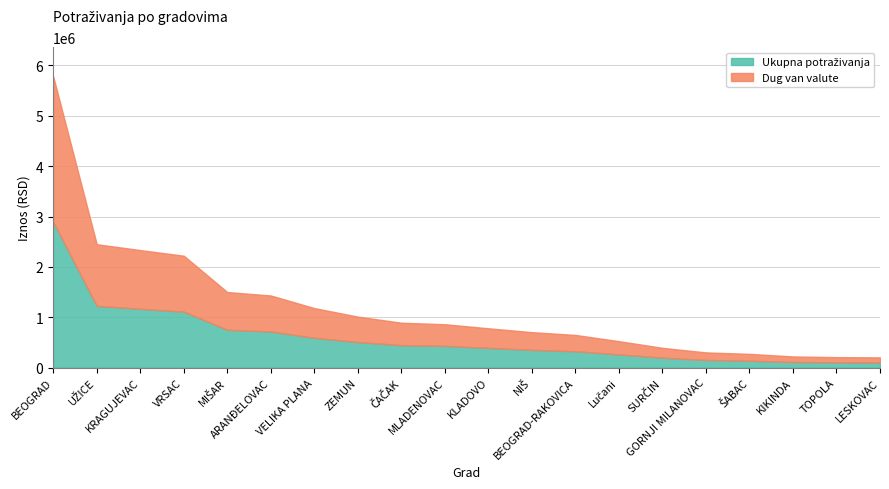

Does the chart have visible grid lines?

Yes